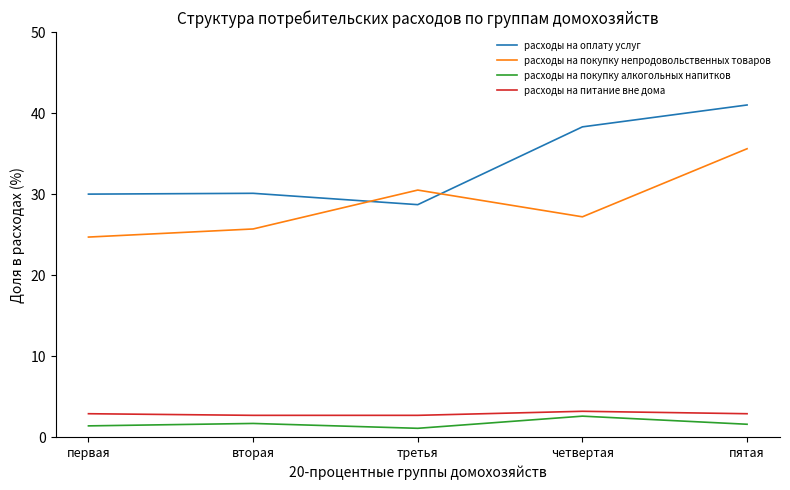

What is the maximum value for расходы на оплату услуг?

41.0